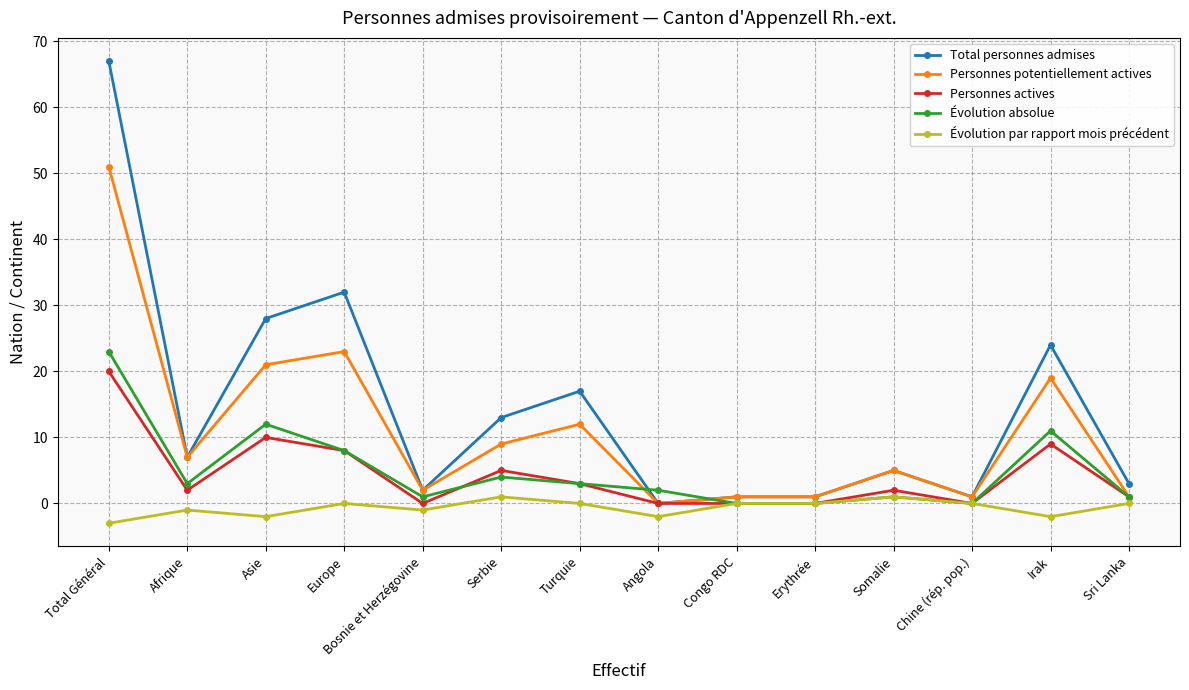

What is the difference between the maximum and minimum values in the Total personnes admises series?

67